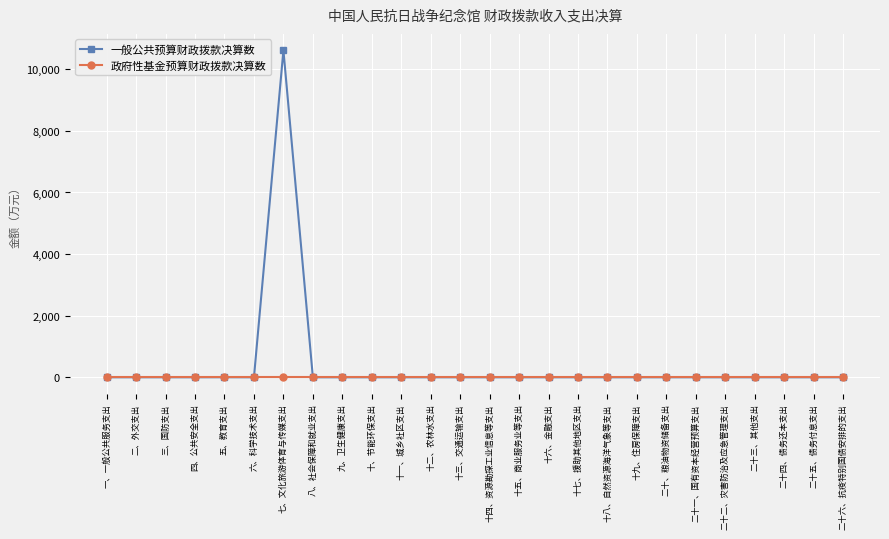

Which label corresponds to the largest value in the chart?

七、文化旅游体育与传媒支出